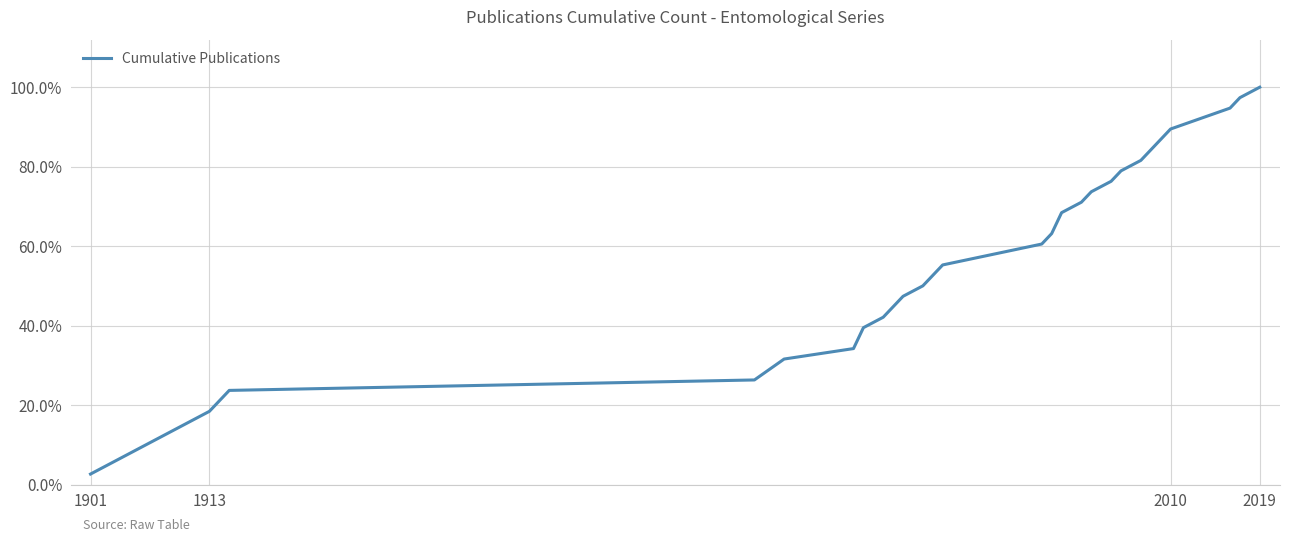

Does the chart have visible grid lines?

Yes